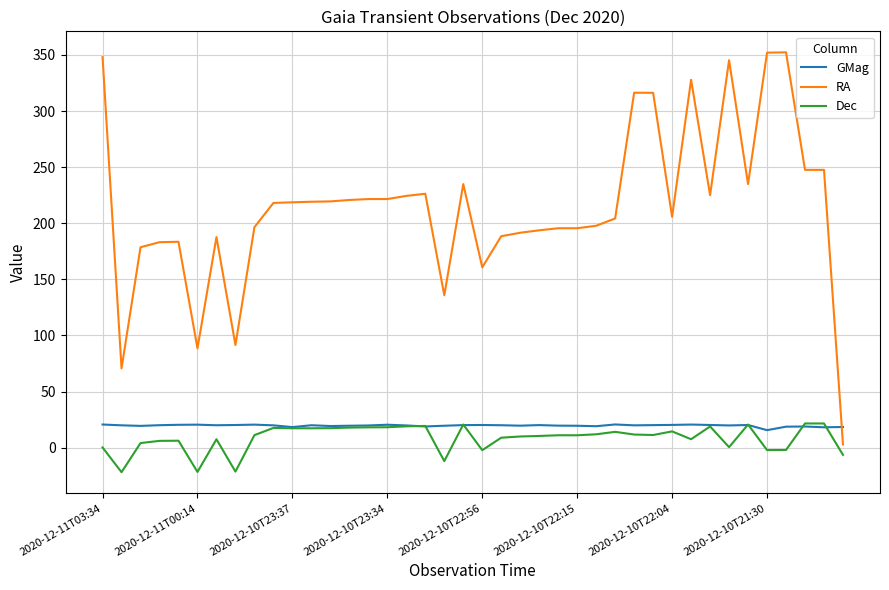

What is the greatest value displayed?

352.3